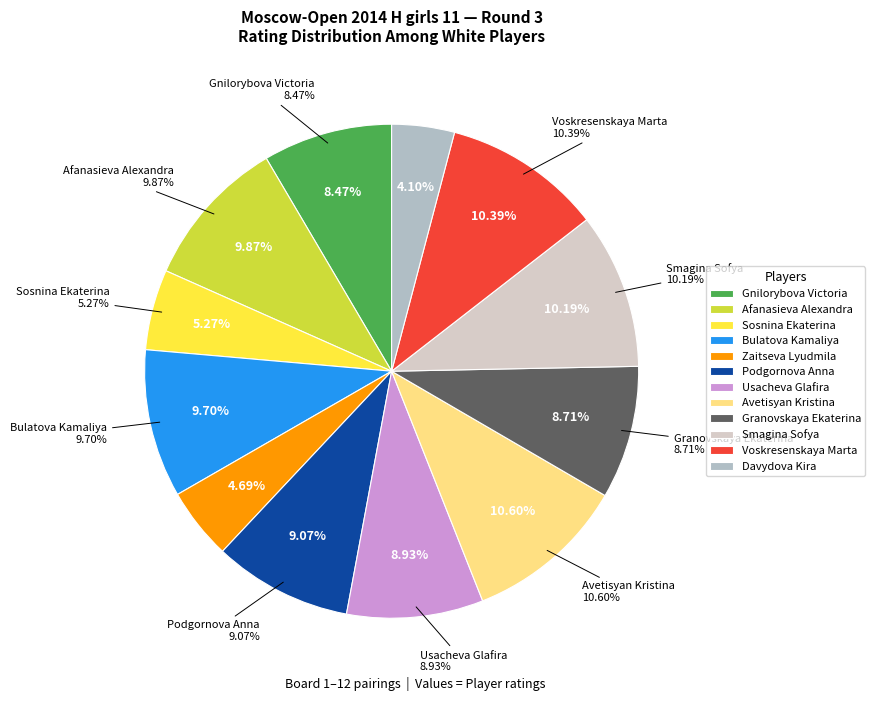

To the nearest percent, what portion does Usacheva Glafira represent?

9%